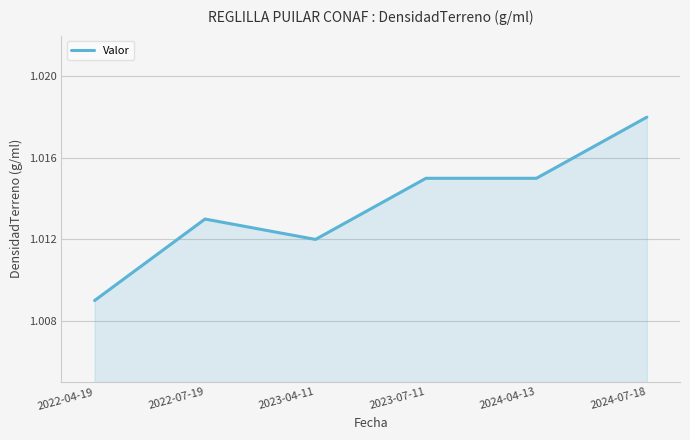

Where is the data nearest to the value 1?

2022-04-19